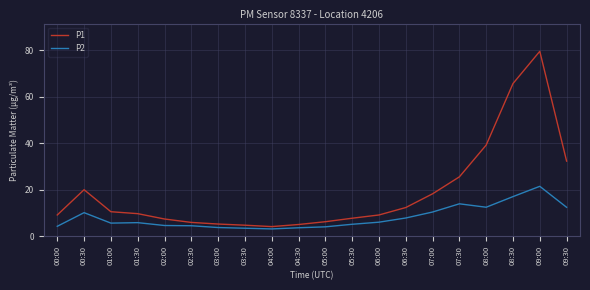

True or false: P1 and P2 intersect in this chart.

False